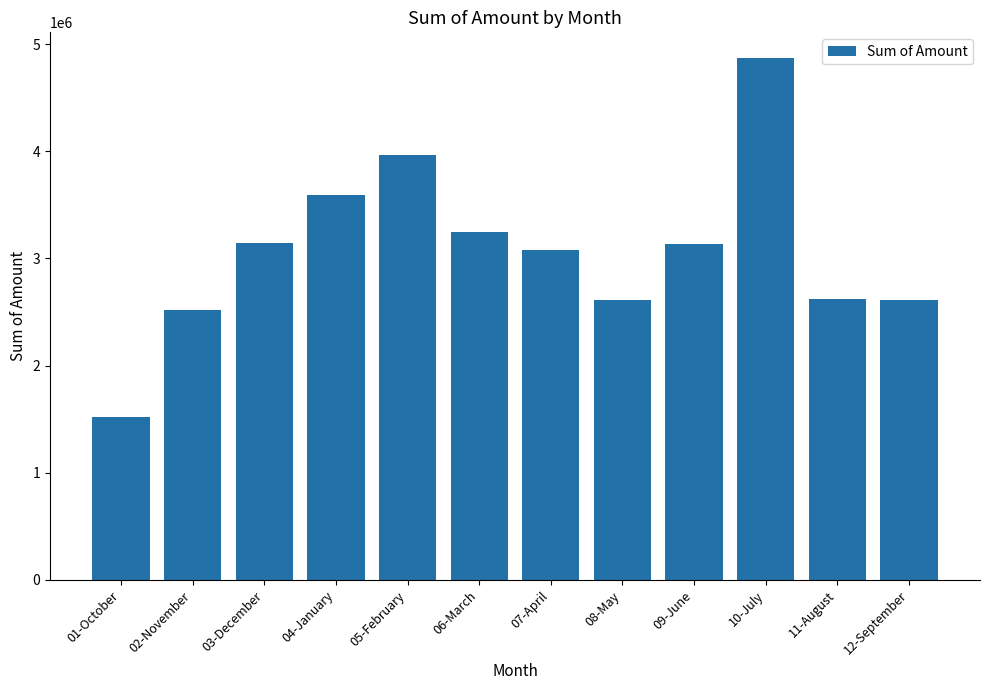

How many values are below 3130671?

6